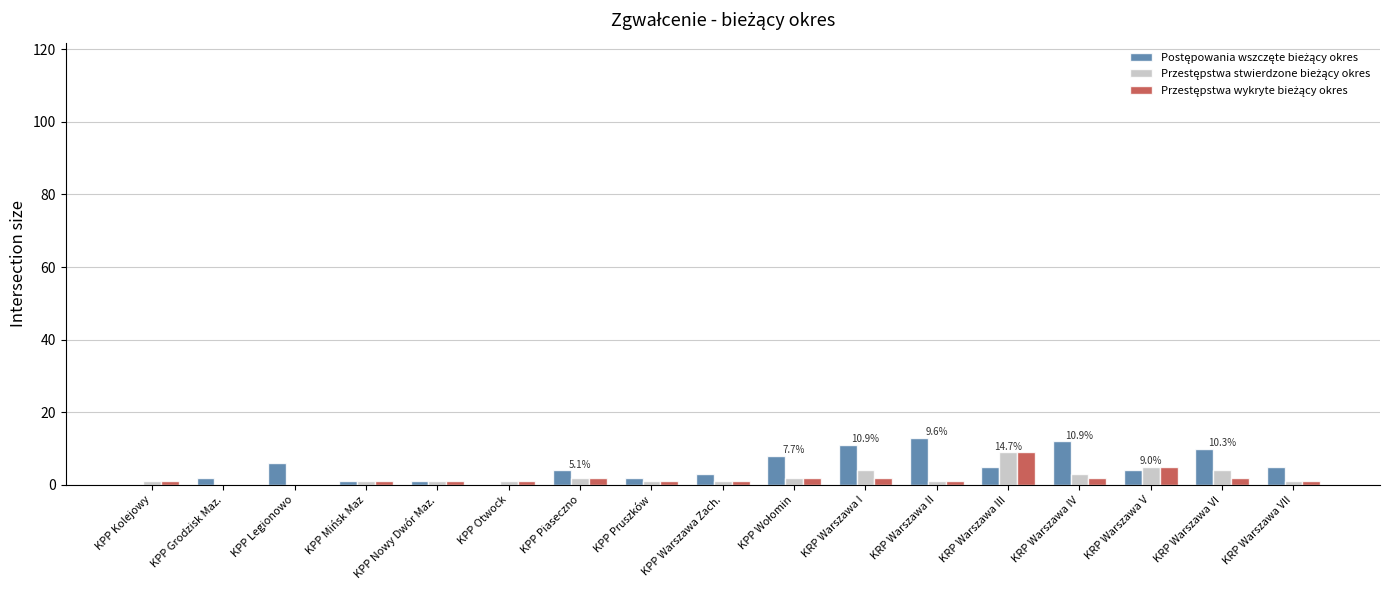

What is the greatest value displayed?

13